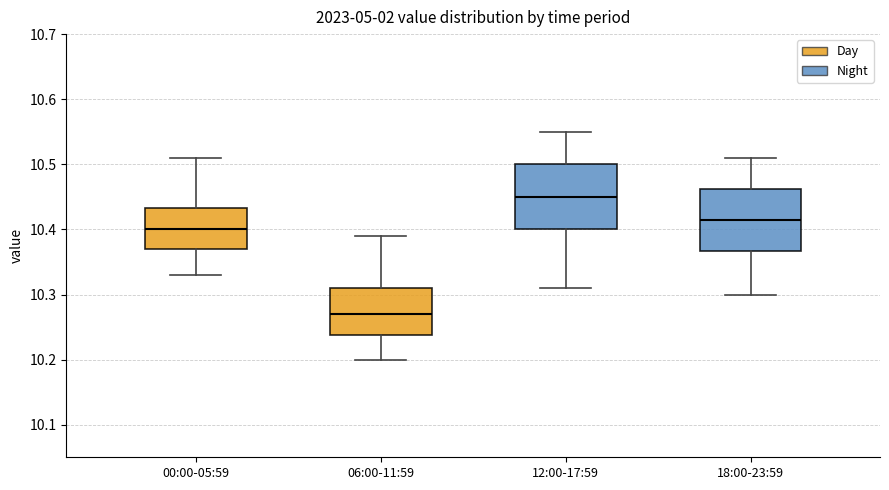

Where does the upper whisker of the box for 06:00-11:59 end on the y-axis? The values are not printed on the chart, so give them approximately, as read against the axis.

10.39